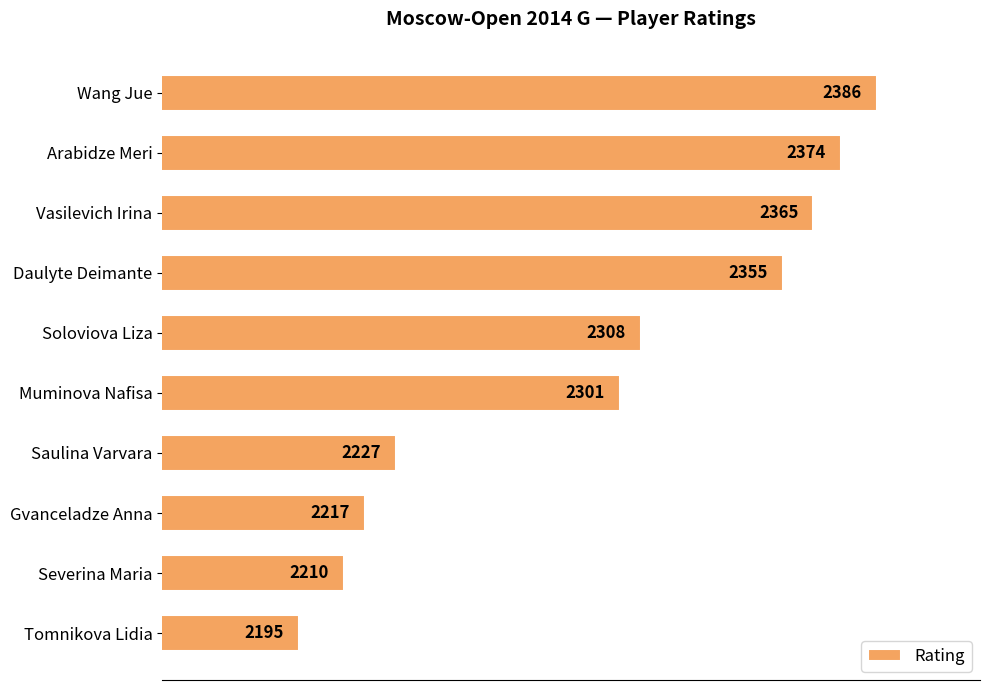

What is the label of the 4th bar from the bottom?

Saulina Varvara